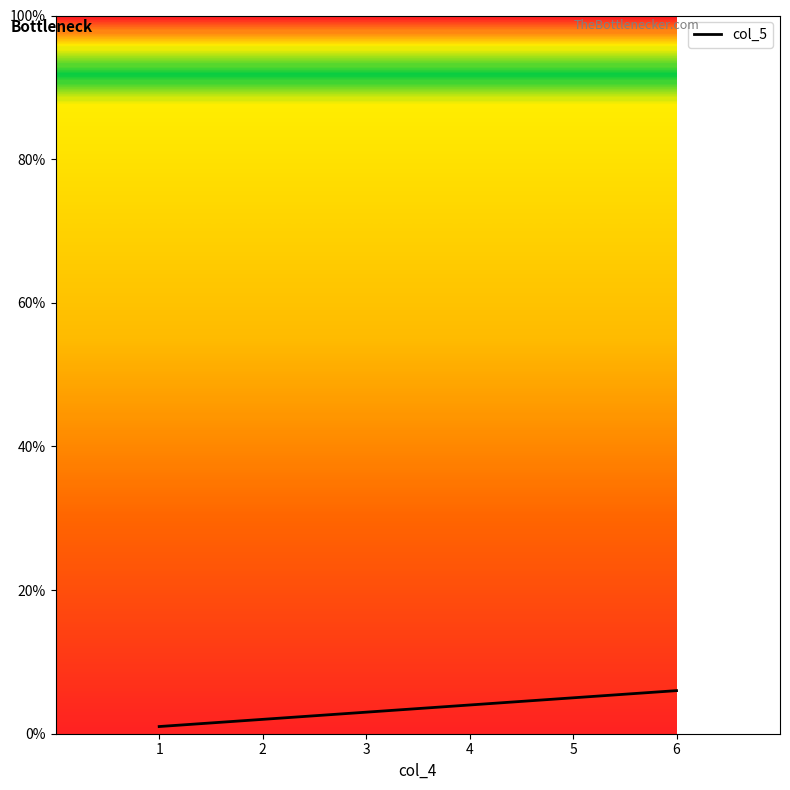

Reading right to left, transcribe all the data shown in this chart.

6	5	4	3	2	1